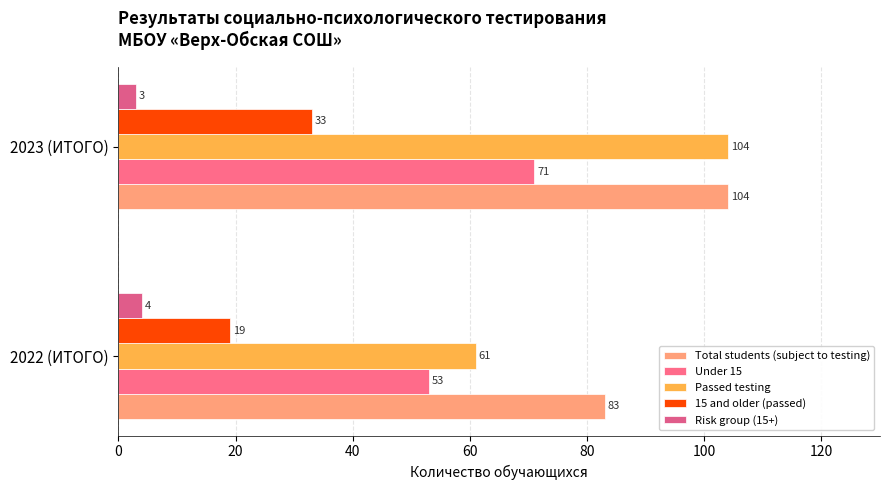

How many distinct data groups are displayed?

5